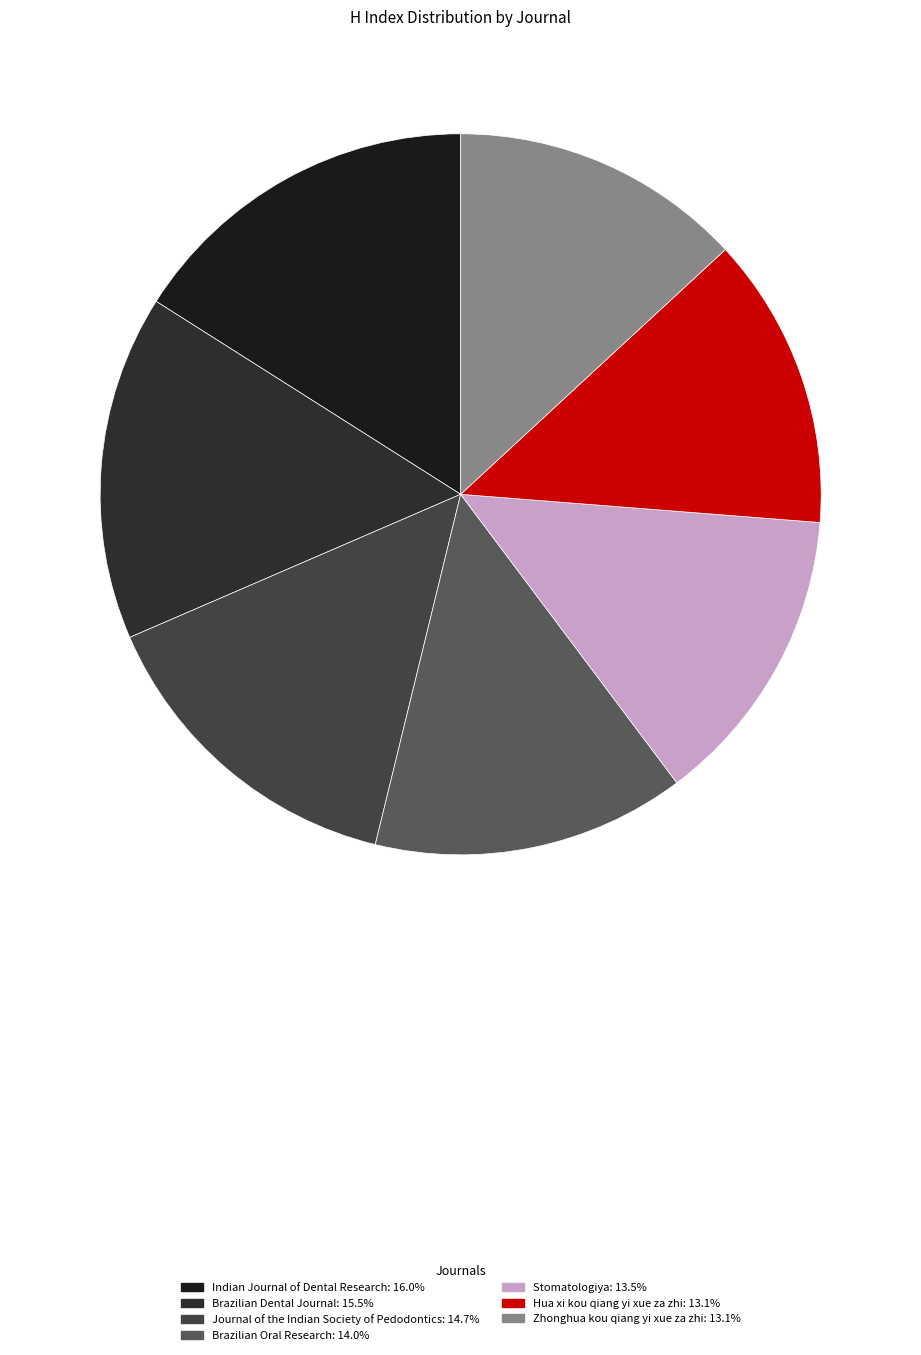

Does Journal of the Indian Society of Pedodontics represent more than half of the total?

No